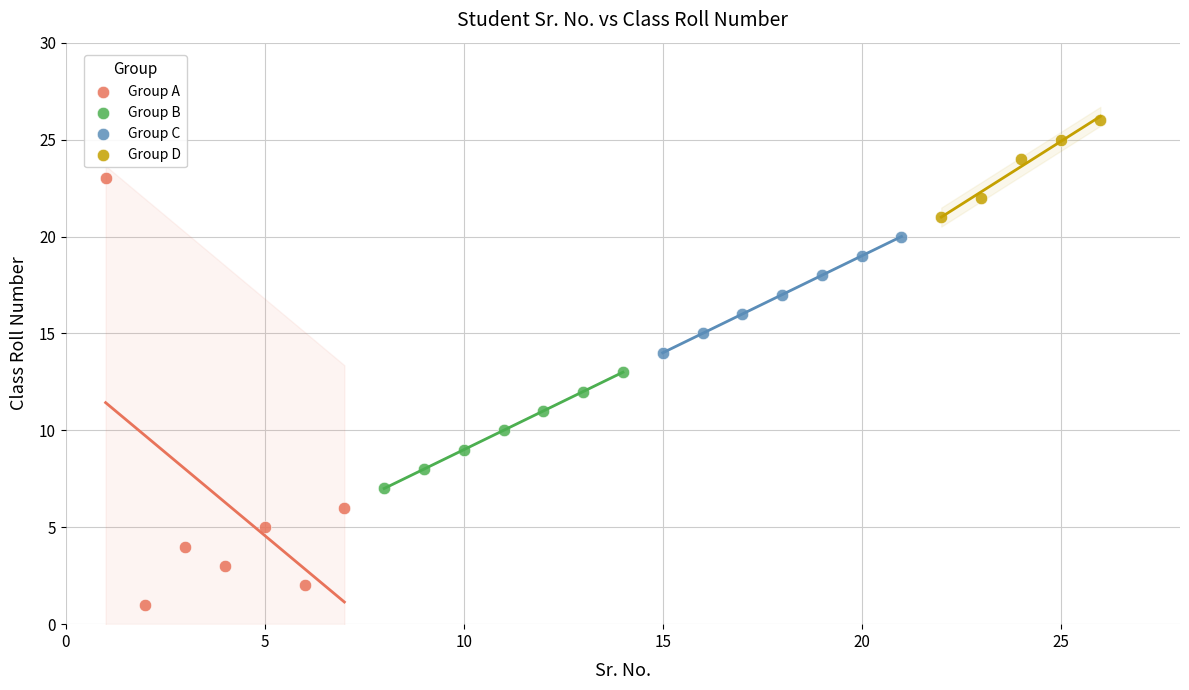

Which series reaches the maximum Y coordinate?

Group D